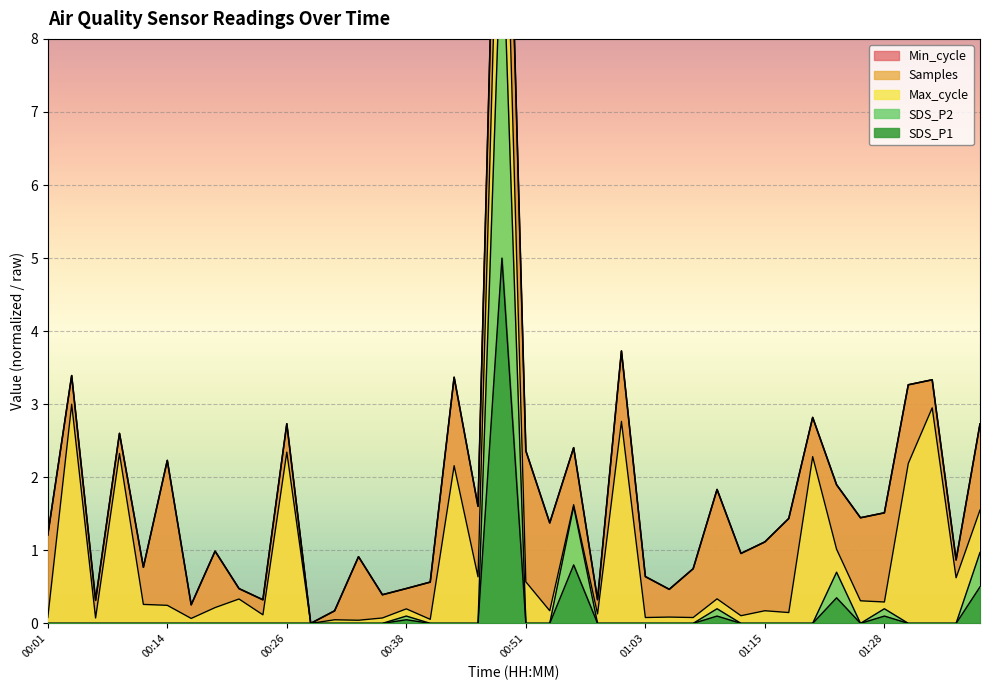

At which label does SDS_P2 reach its minimum?

00:01